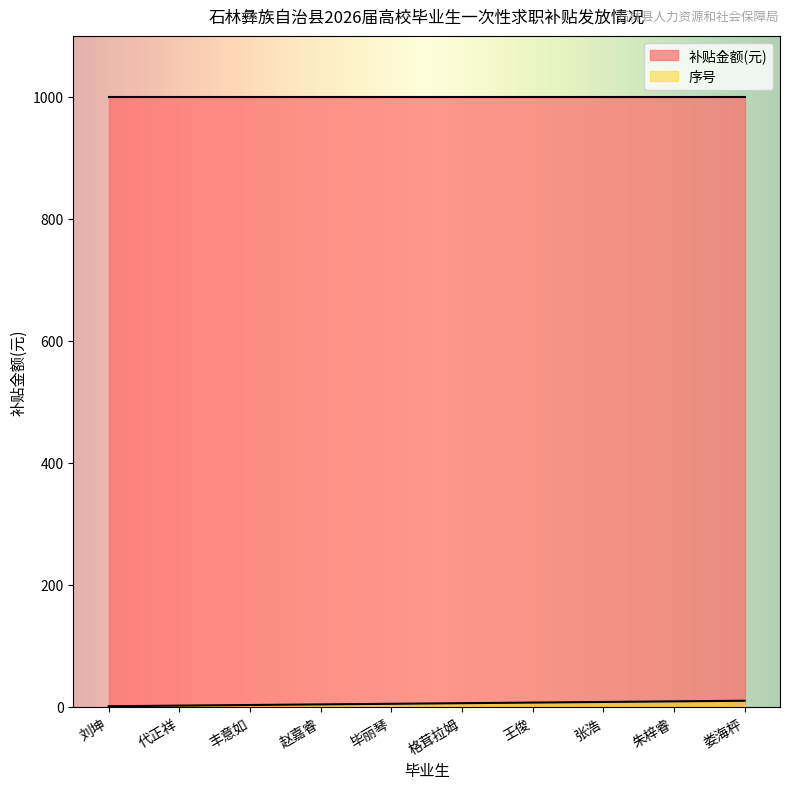

The value of 补贴金额(元) at 王俊 is 1000. True or false?

True